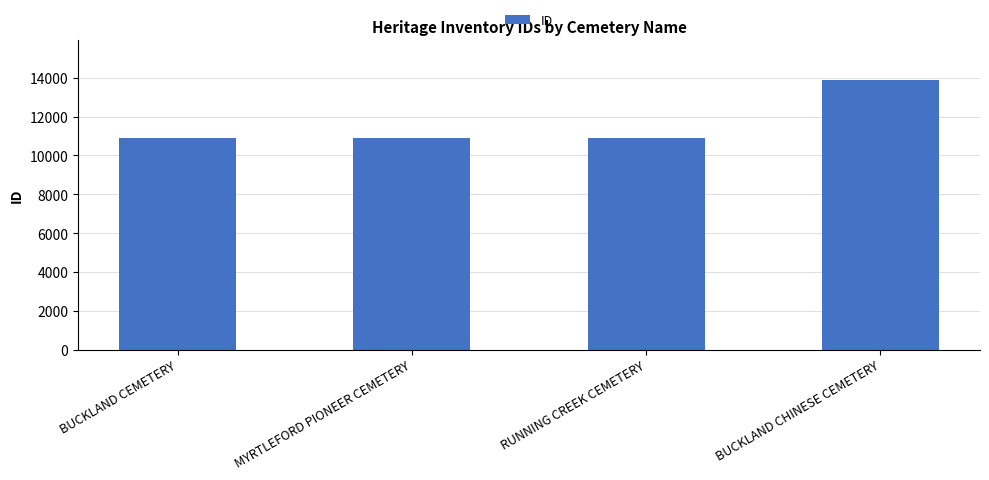

The chart shows a value of 10902 at BUCKLAND CEMETERY. True or false?

True